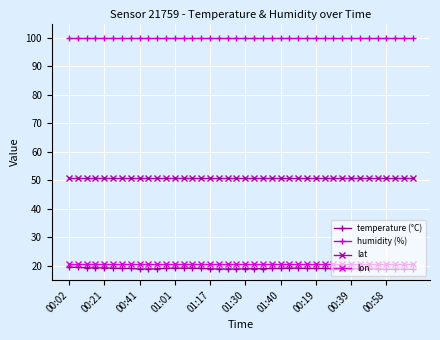

Which series has the largest range (max minus min)?

temperature (°C)